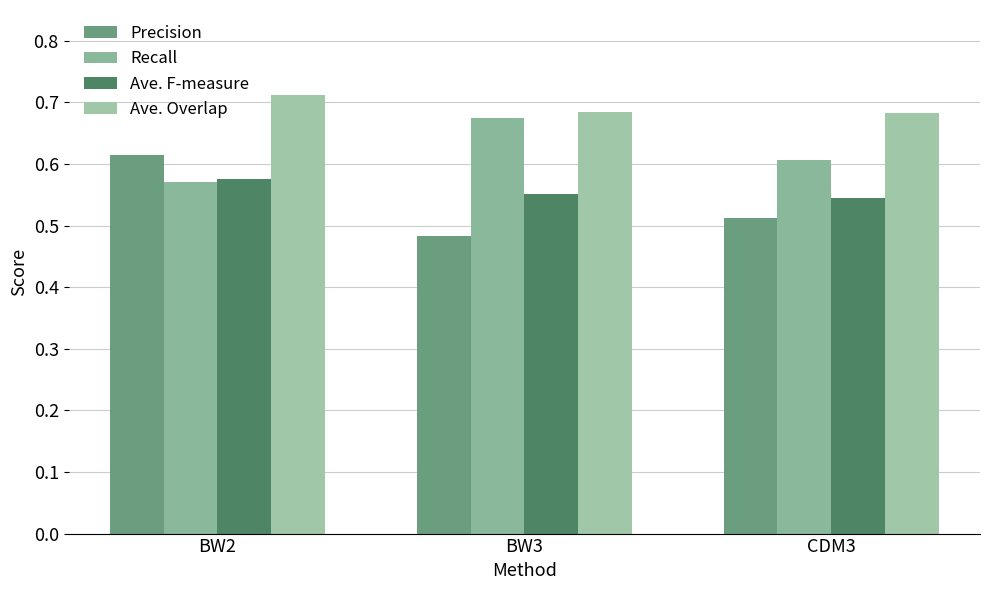

Reading left to right, what are all the values shown in this chart?

Precision: 0.6	0.5	0.5
Recall: 0.6	0.7	0.6
Ave. F-measure: 0.6	0.6	0.5
Ave. Overlap: 0.7	0.7	0.7